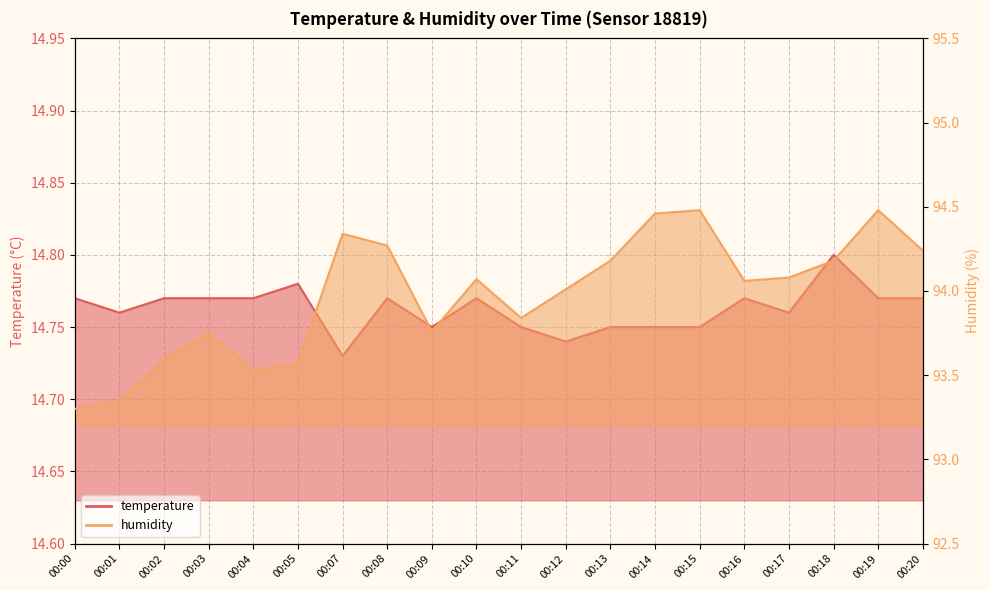

At which category is the sum across all series the highest?

00:19